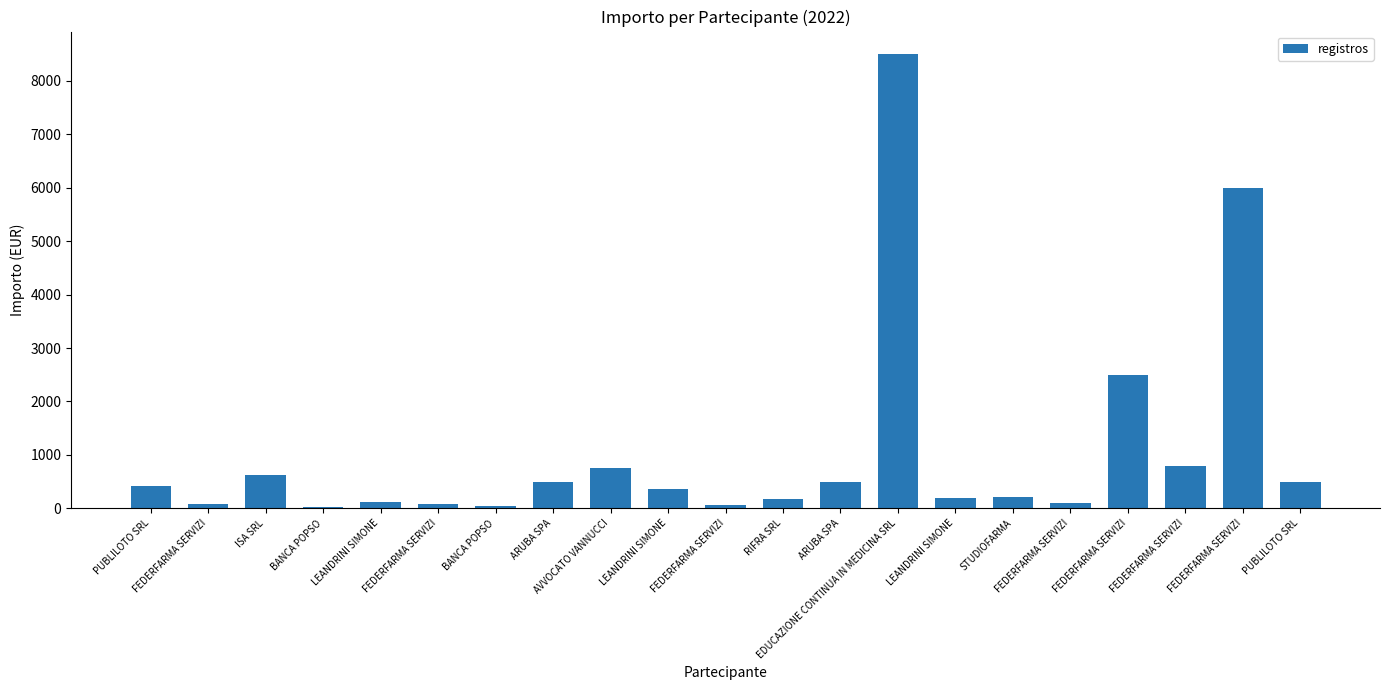

What is the sum of the values at EDUCAZIONE CONTINUA IN MEDICINA SRL and PUBLILOTO SRL?

8915